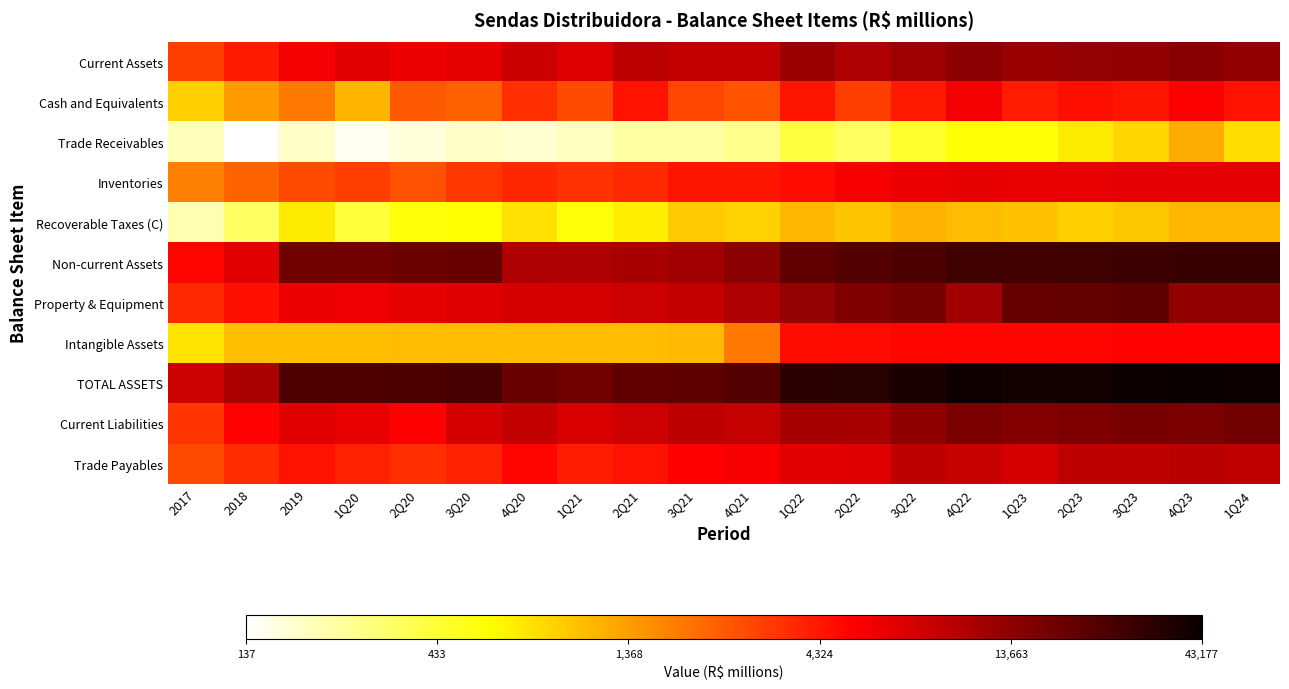

Reading left to right, extract all data points from this chart.

Current Assets: 2017=3.5	2018=3.6	2019=3.8	1Q20=3.8	2Q20=3.8	3Q20=3.8	4Q20=3.9	1Q21=3.9	2Q21=4.0	3Q21=3.9	4Q21=3.9	1Q22=4.1	2Q22=4.0	3Q22=4.1	4Q22=4.2	1Q23=4.1	2Q23=4.1	3Q23=4.1	4Q23=4.2	1Q24=4.1
Cash and Equivalents: 2017=2.9	2018=3.1	2019=3.3	1Q20=3.0	2Q20=3.4	3Q20=3.4	4Q20=3.5	1Q21=3.4	2Q21=3.7	3Q21=3.5	4Q21=3.4	1Q22=3.6	2Q22=3.5	3Q22=3.6	4Q22=3.8	1Q23=3.6	2Q23=3.7	3Q23=3.6	4Q23=3.7	1Q24=3.7
Trade Receivables: 2017=2.3	2018=2.1	2019=2.3	1Q20=2.2	2Q20=2.2	3Q20=2.3	4Q20=2.3	1Q21=2.3	2Q21=2.4	3Q21=2.4	4Q21=2.4	1Q22=2.6	2Q22=2.5	3Q22=2.7	4Q22=2.8	1Q23=2.8	2Q23=2.8	3Q23=2.9	4Q23=3.1	1Q24=2.9
Inventories: 2017=3.2	2018=3.3	2019=3.4	1Q20=3.5	2Q20=3.4	3Q20=3.5	4Q20=3.6	1Q21=3.5	2Q21=3.6	3Q21=3.6	4Q21=3.6	1Q22=3.7	2Q22=3.7	3Q22=3.8	4Q22=3.8	1Q23=3.8	2Q23=3.8	3Q23=3.8	4Q23=3.8	1Q24=3.8
Recoverable Taxes (C): 2017=2.3	2018=2.5	2019=2.8	1Q20=2.6	2Q20=2.8	3Q20=2.8	4Q20=2.9	1Q21=2.7	2Q21=2.8	3Q21=3.0	4Q21=2.9	1Q22=3.0	2Q22=3.0	3Q22=3.1	4Q22=3.0	1Q23=3.0	2Q23=3.0	3Q23=3.0	4Q23=3.0	1Q24=3.0
Non-current Assets: 2017=3.7	2018=3.8	2019=4.3	1Q20=4.2	2Q20=4.3	3Q20=4.3	4Q20=4.0	1Q21=4.0	2Q21=4.0	3Q21=4.1	4Q21=4.1	1Q22=4.3	2Q22=4.4	3Q22=4.4	4Q22=4.4	1Q23=4.4	2Q23=4.4	3Q23=4.4	4Q23=4.5	1Q24=4.5
Property & Equipment: 2017=3.6	2018=3.7	2019=3.8	1Q20=3.8	2Q20=3.8	3Q20=3.8	4Q20=3.9	1Q21=3.9	2Q21=3.9	3Q21=3.9	4Q21=4.0	1Q22=4.1	2Q22=4.2	3Q22=4.2	4Q22=4.1	1Q23=4.3	2Q23=4.3	3Q23=4.3	4Q23=4.1	1Q24=4.1
Intangible Assets: 2017=2.9	2018=3.0	2019=3.0	1Q20=3.0	2Q20=3.0	3Q20=3.0	4Q20=3.0	1Q21=3.0	2Q21=3.0	3Q21=3.0	4Q21=3.3	1Q22=3.7	2Q22=3.7	3Q22=3.7	4Q22=3.7	1Q23=3.7	2Q23=3.7	3Q23=3.7	4Q23=3.7	1Q24=3.7
TOTAL ASSETS: 2017=3.9	2018=4.0	2019=4.4	1Q20=4.4	2Q20=4.4	3Q20=4.4	4Q20=4.3	1Q21=4.2	2Q21=4.3	3Q21=4.3	4Q21=4.4	1Q22=4.5	2Q22=4.5	3Q22=4.6	4Q22=4.6	1Q23=4.6	2Q23=4.6	3Q23=4.6	4Q23=4.6	1Q24=4.6
Current Liabilities: 2017=3.5	2018=3.7	2019=3.8	1Q20=3.8	2Q20=3.7	3Q20=3.9	4Q20=3.9	1Q21=3.9	2Q21=3.9	3Q21=4.0	4Q21=3.9	1Q22=4.1	2Q22=4.0	3Q22=4.1	4Q22=4.2	1Q23=4.2	2Q23=4.2	3Q23=4.2	4Q23=4.2	1Q24=4.2
Trade Payables: 2017=3.4	2018=3.6	2019=3.7	1Q20=3.6	2Q20=3.5	3Q20=3.6	4Q20=3.7	1Q21=3.6	2Q21=3.7	3Q21=3.7	4Q21=3.7	1Q22=3.8	2Q22=3.8	3Q22=4.0	4Q22=3.9	1Q23=3.9	2Q23=4.0	3Q23=4.0	4Q23=4.0	1Q24=4.0